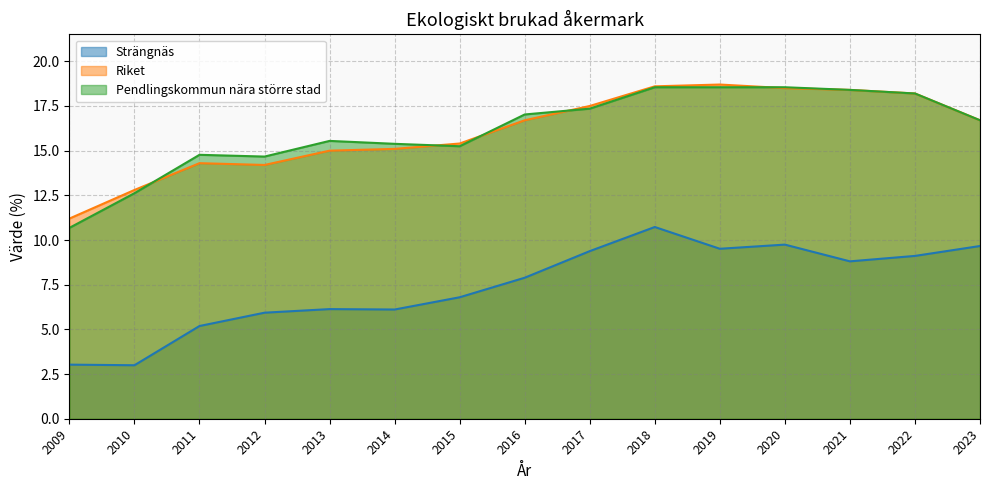

List the series in order of their peak value, highest first.

Riket, Pendlingskommun nära större stad, Strängnäs